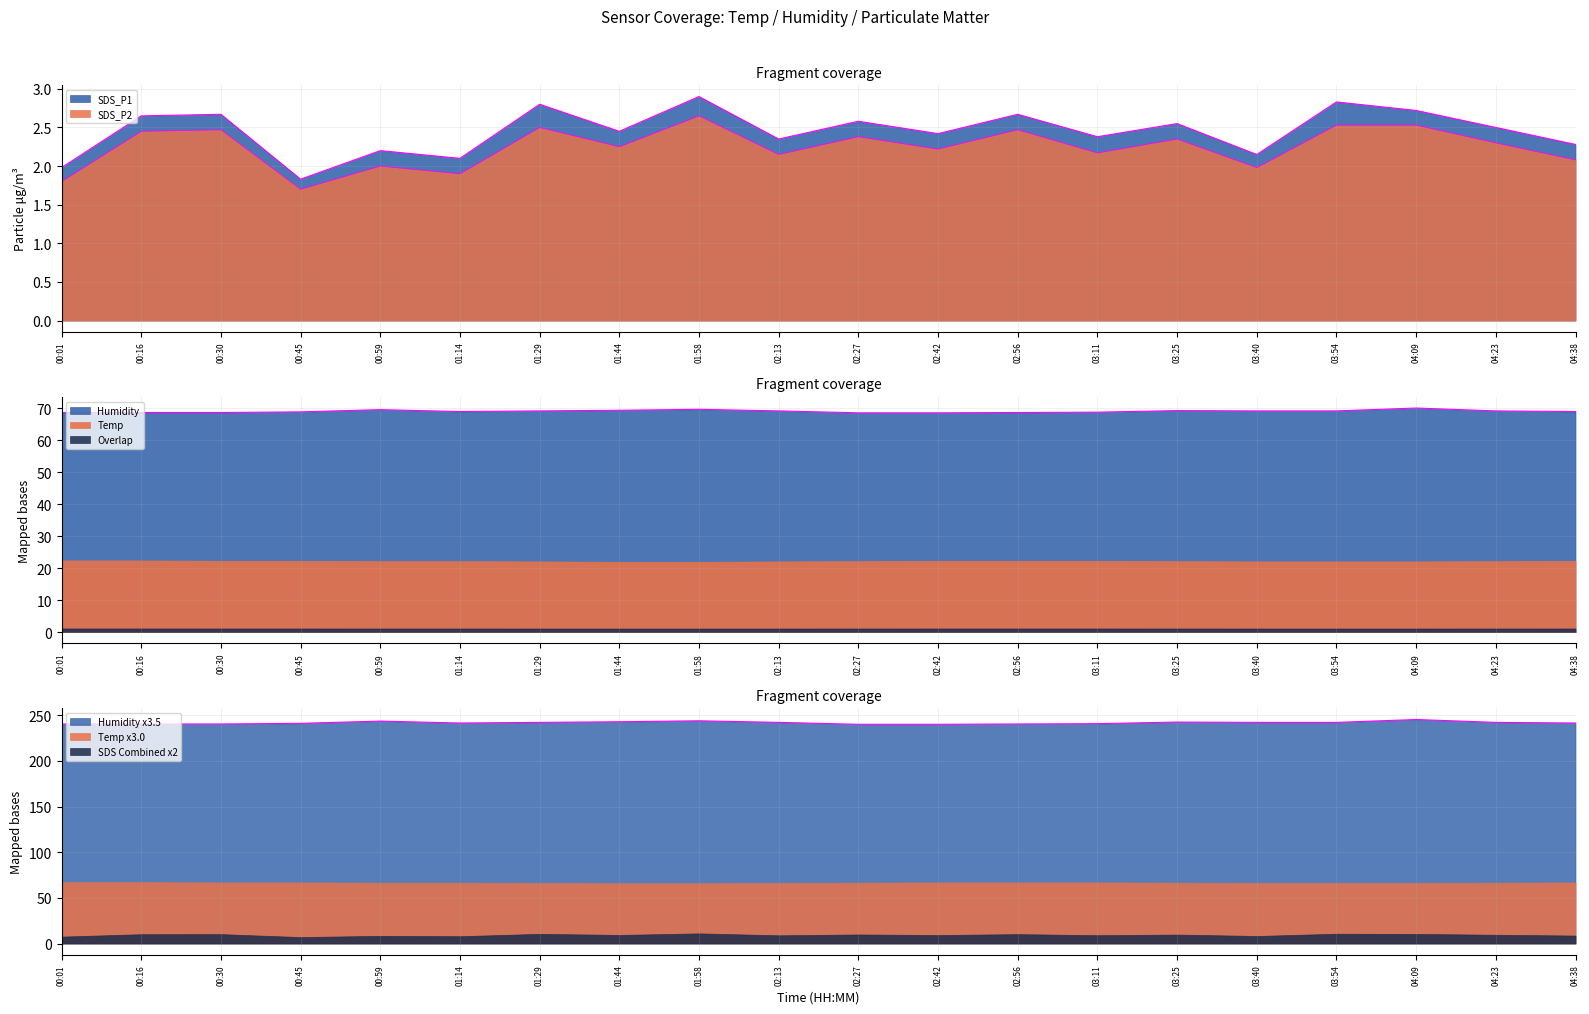

Count the number of data series in this chart.

3